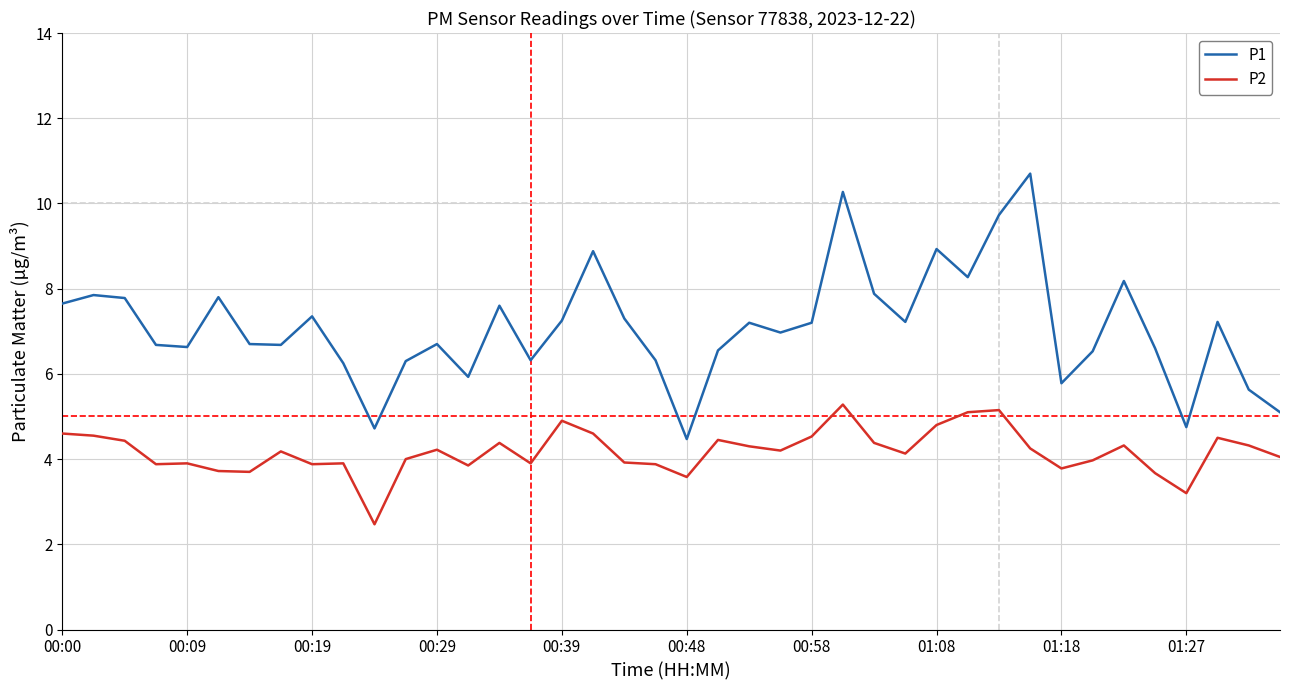

Which series has the largest range (max minus min)?

P1